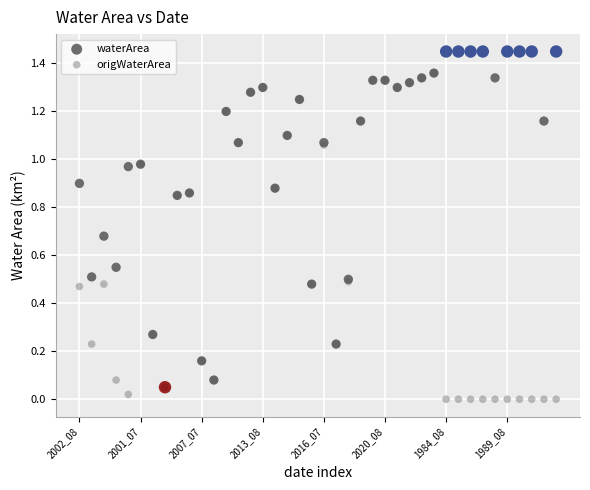

Which series contains the lowest Y value?

origWaterArea